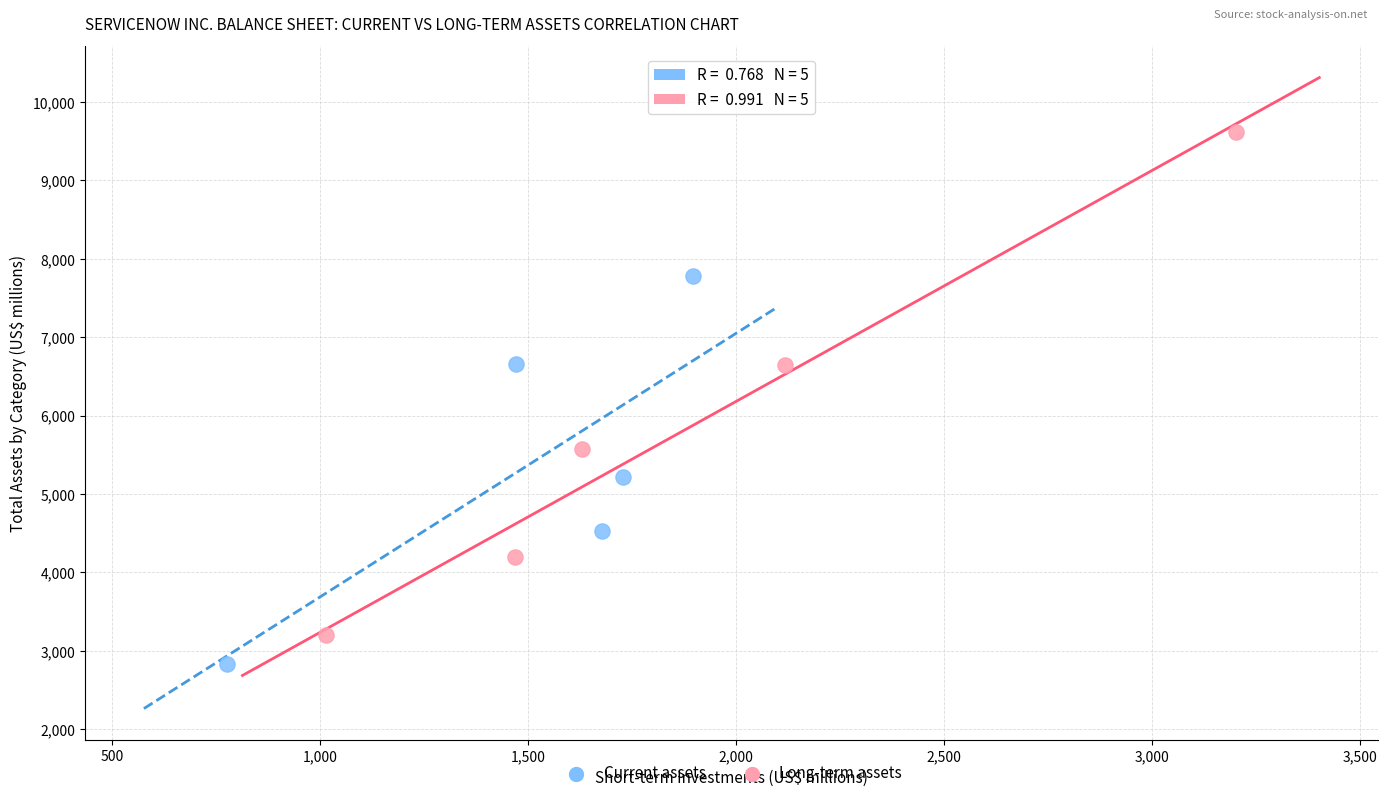

Which series contains the highest Y value?

Long-term assets